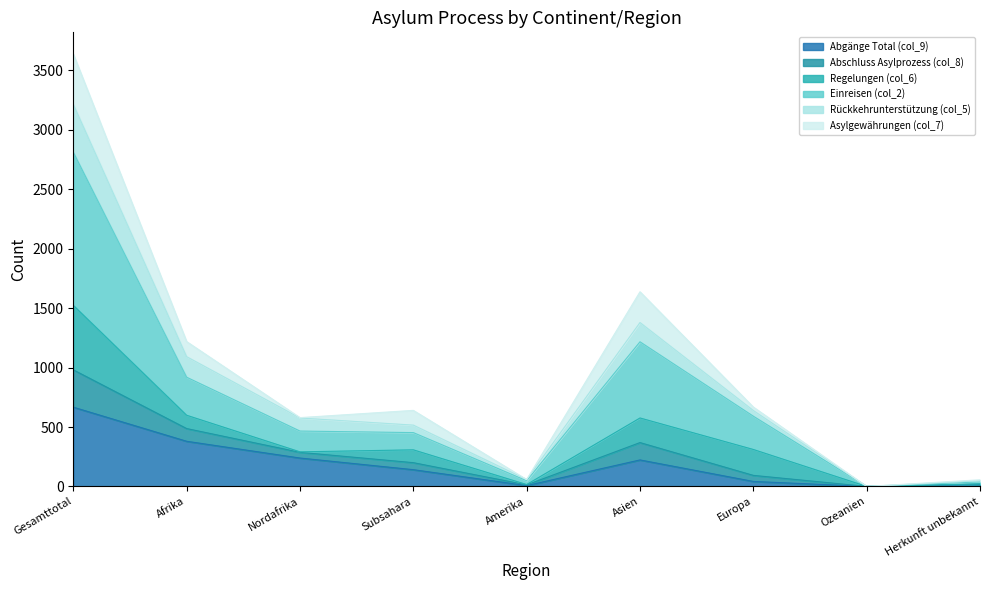

At which category is the sum across all series the highest?

Gesamttotal